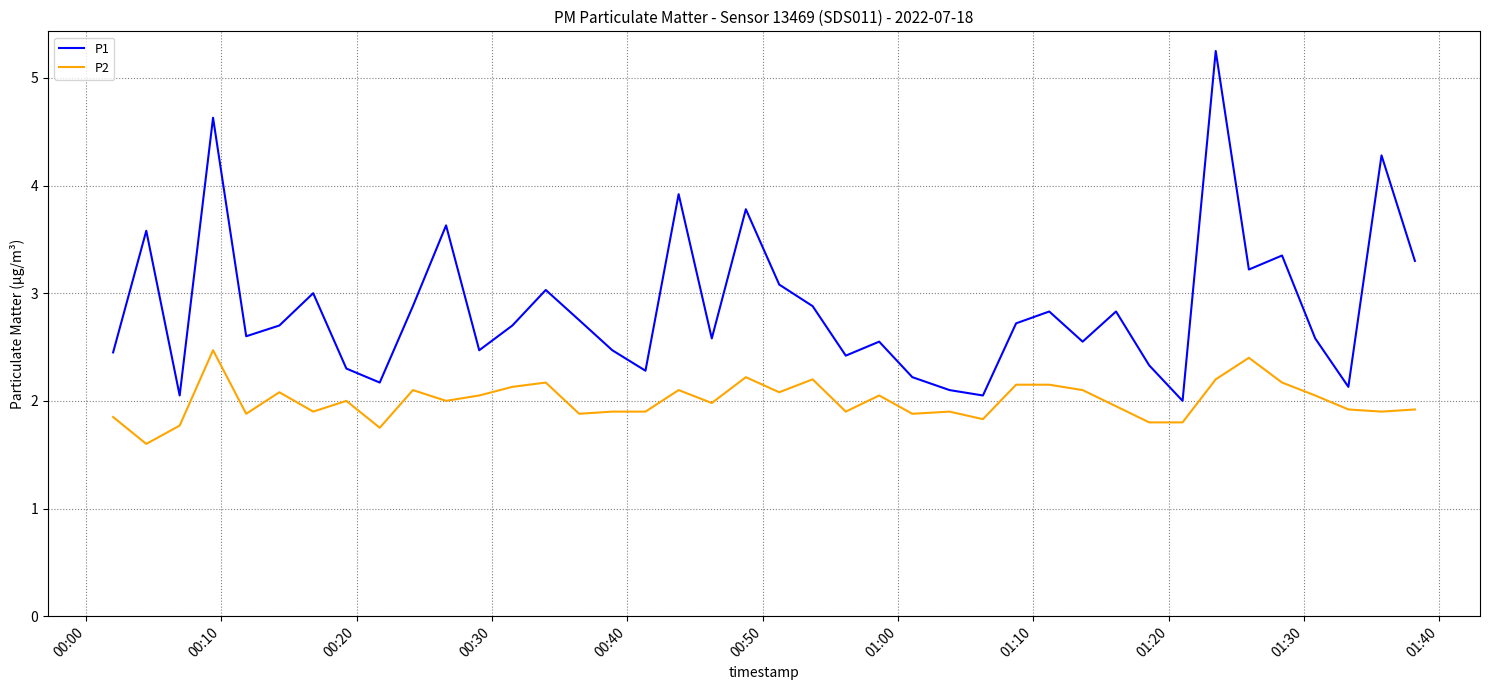

What is the minimum value shown in the chart?

1.6